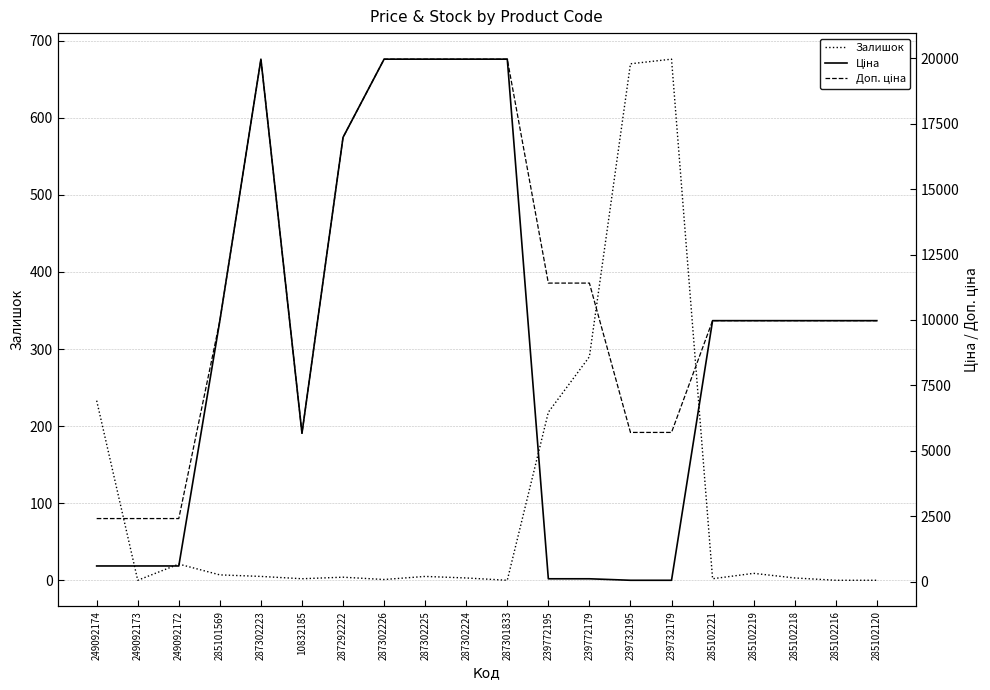

True or false: Залишок has more than 0 points higher than both neighbors.

True